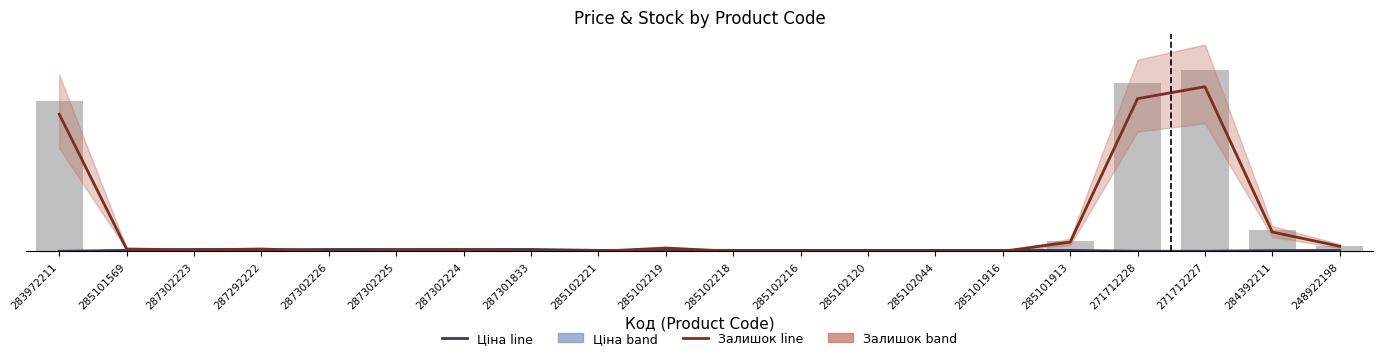

What is the minimum value for Ціна (scaled)?

0.3